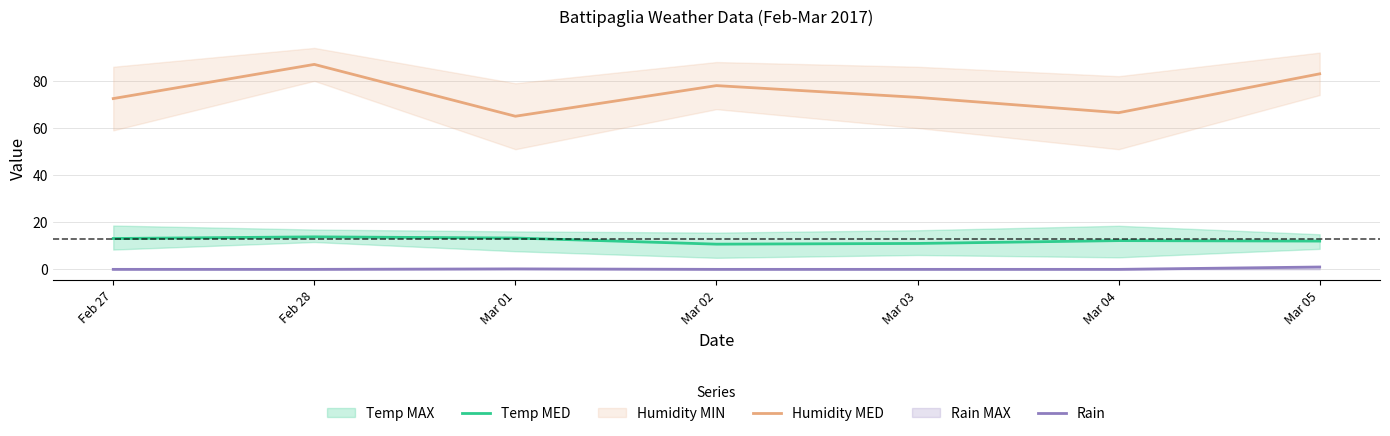

What is the difference between the maximum and minimum values in the Rain series?

1.0